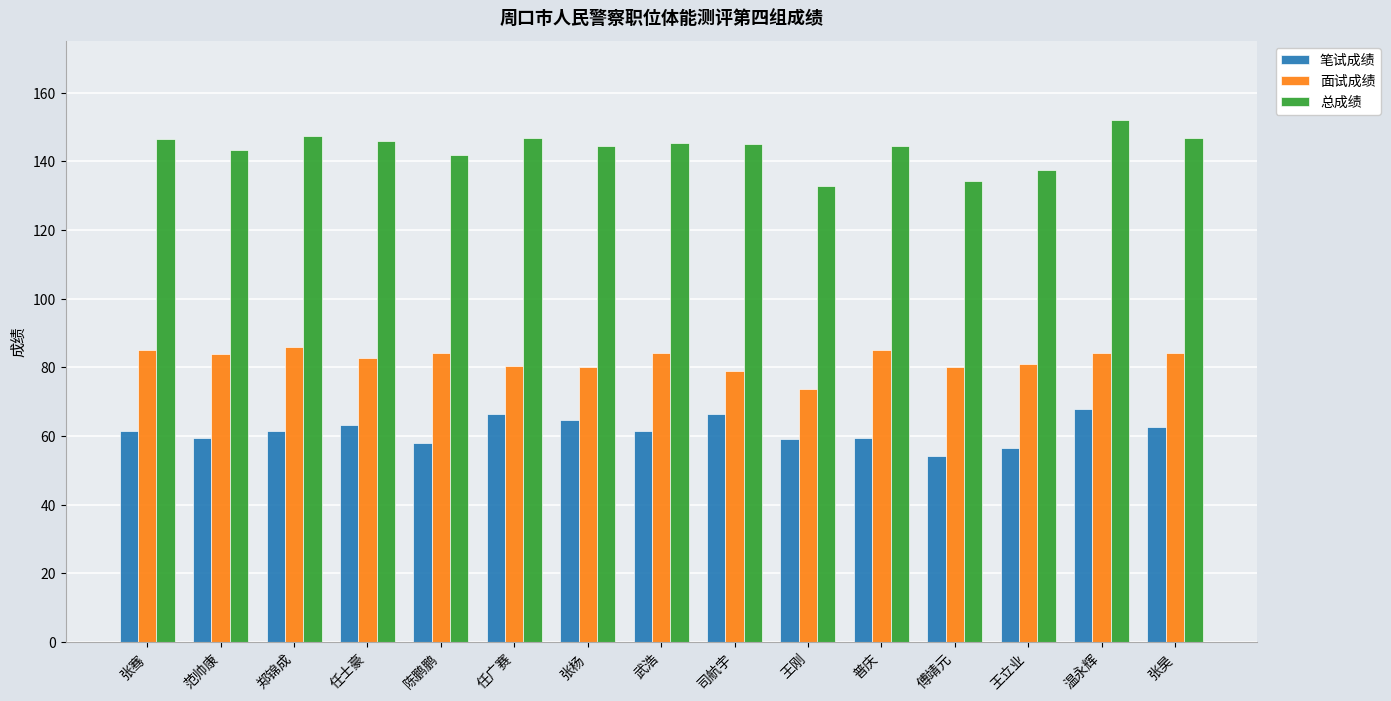

Rank the series by their maximum value, from lowest to highest.

笔试成绩, 面试成绩, 总成绩